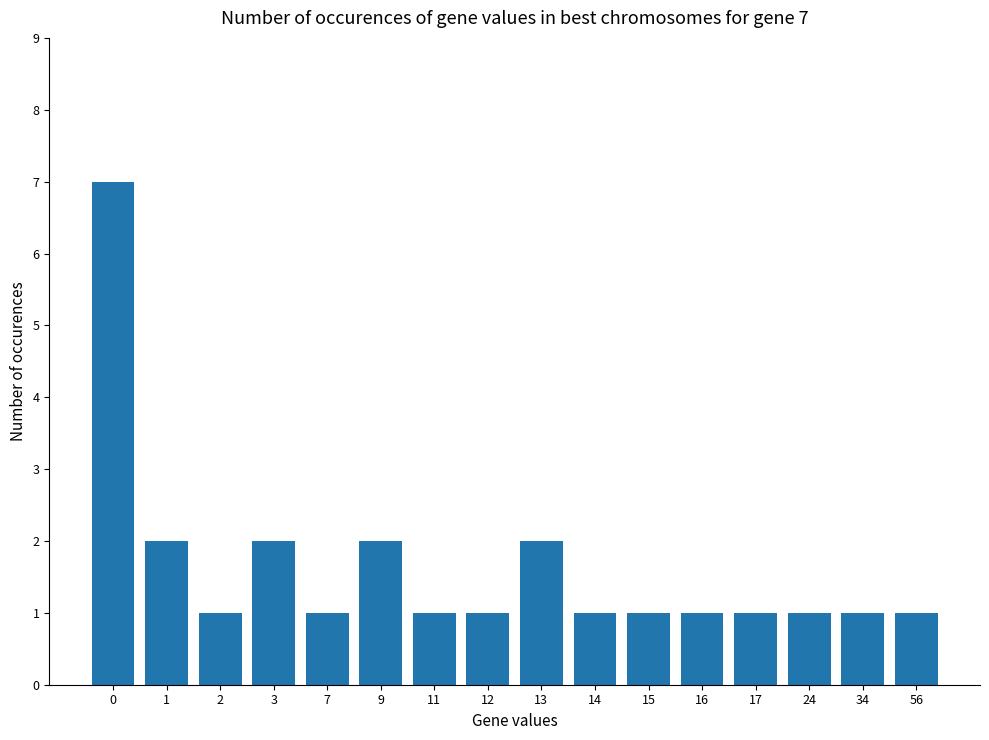

True or false: the data shows 2 at 16.

False